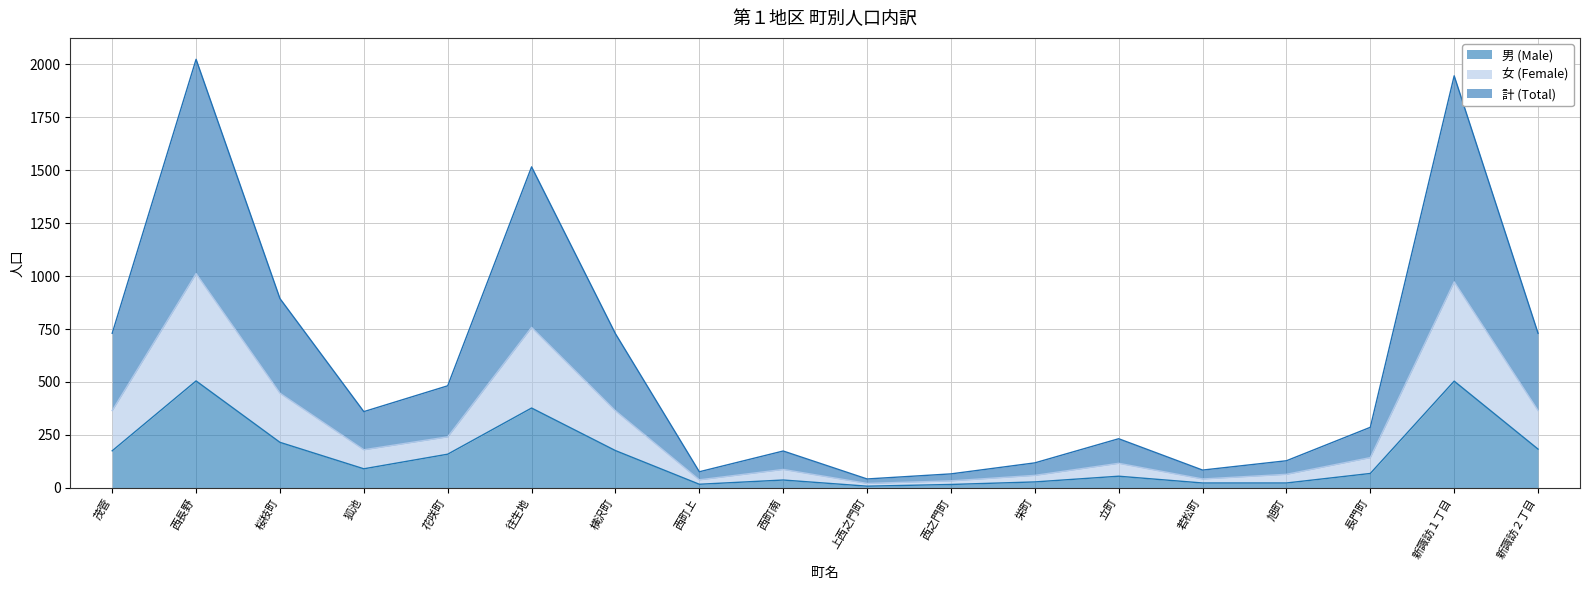

What is the sum of all 計 (Total) values?

10616